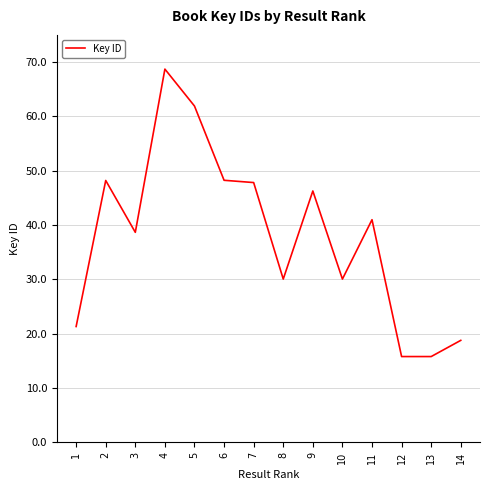

What is the value of the 4th point from the left?

68701688